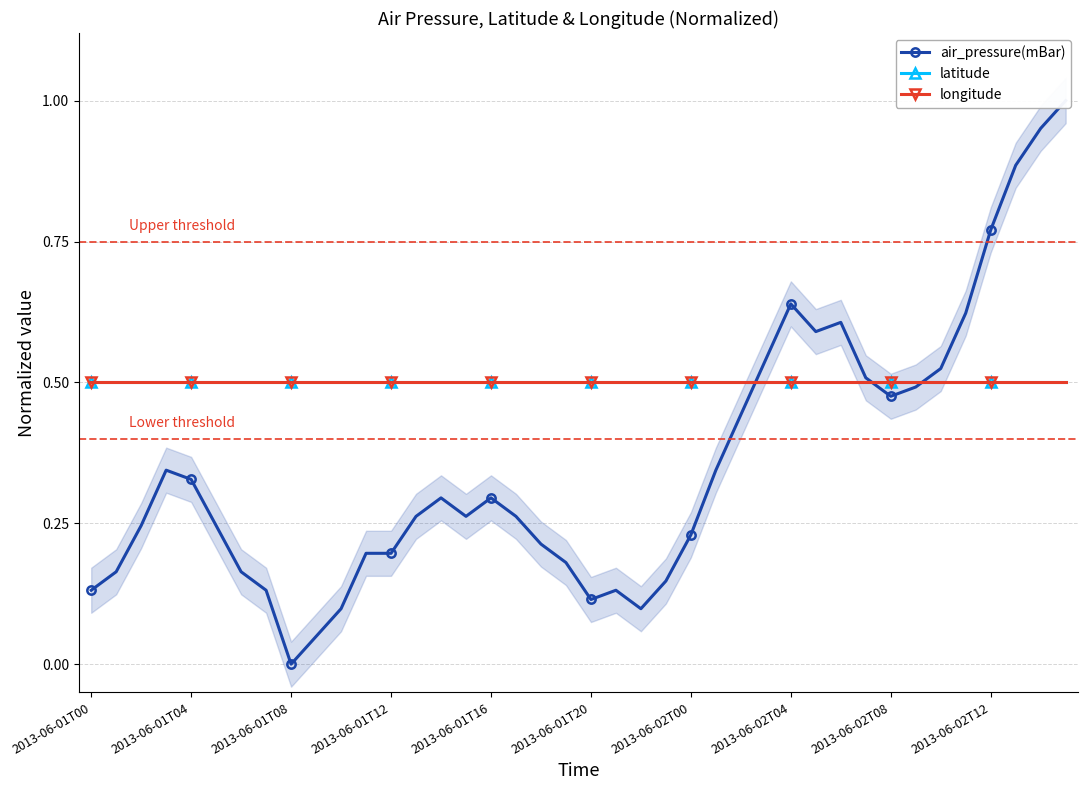

What is the spread (max minus min) of values at 2013-06-02T00?

0.3